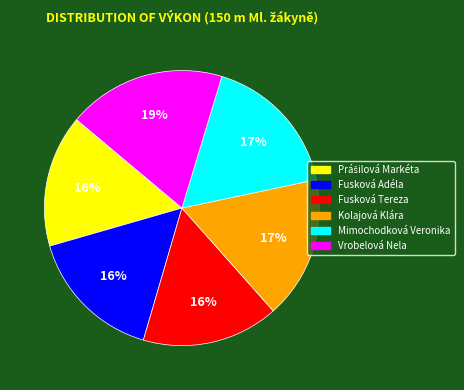

Is there any slice that represents more than half of the pie?

No